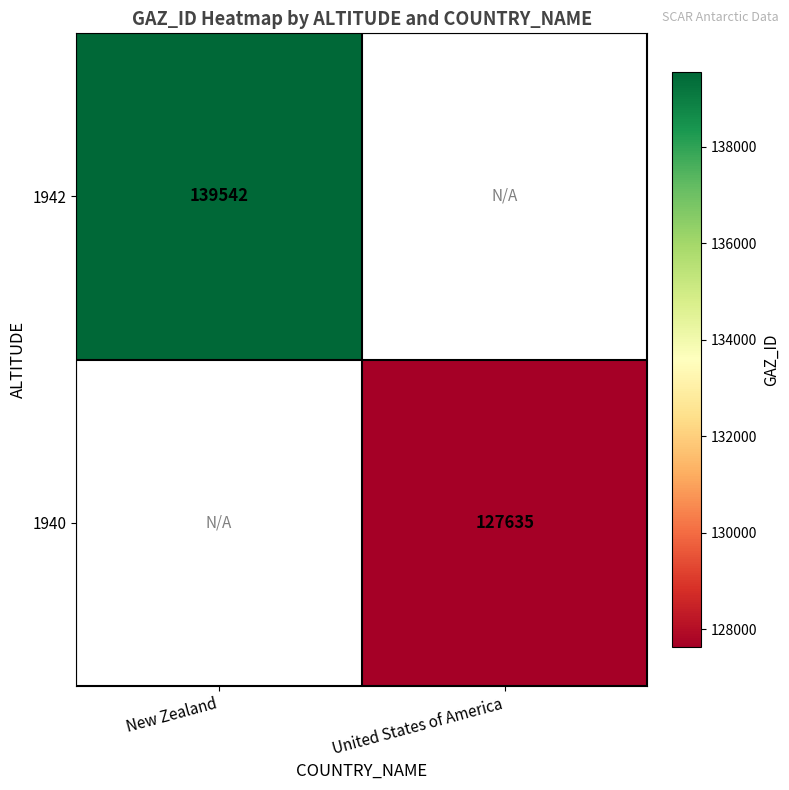

Is it true that 1942 equals 234365 at New Zealand?

False